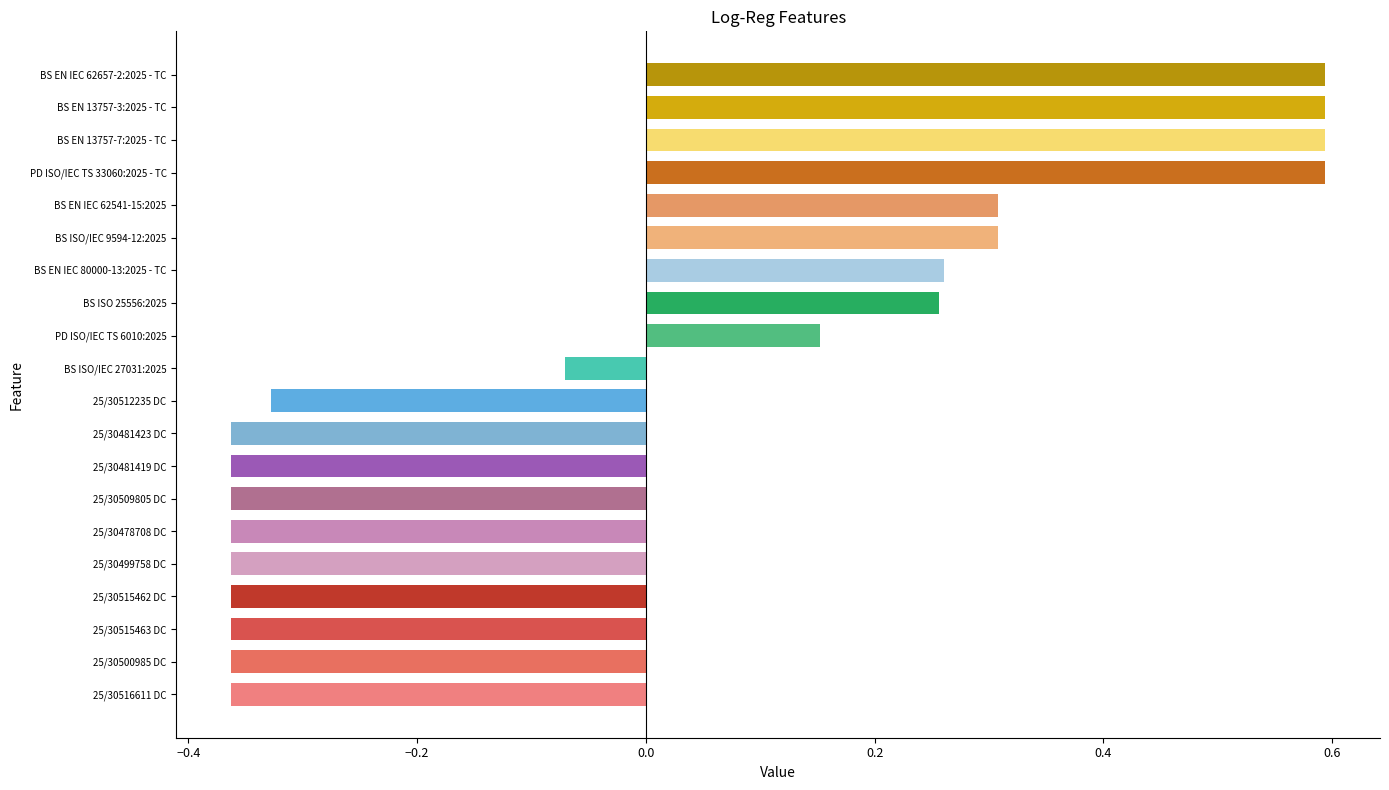

What is the greatest value displayed?

0.6